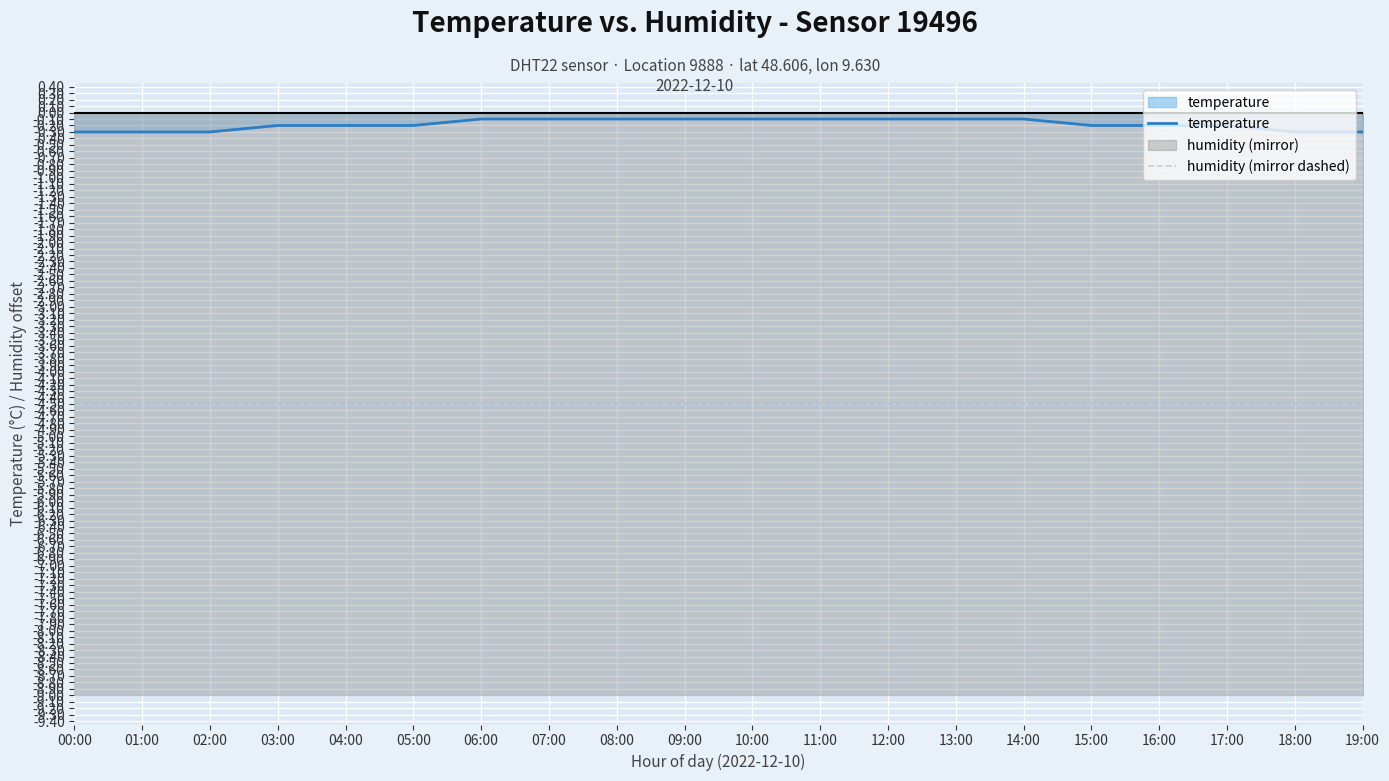

Rank the series by their average value, from highest to lowest.

temperature, humidity (mirror dashed)